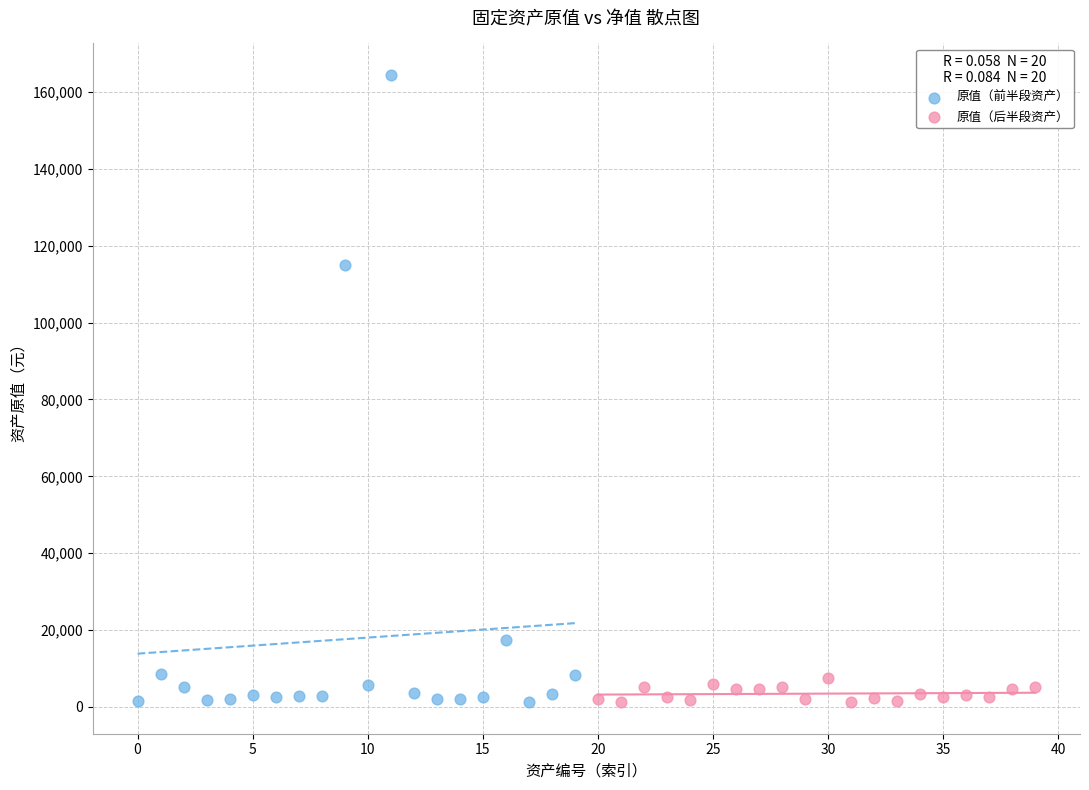

Which series has the largest Y range (max minus min)?

原值（前半段资产）